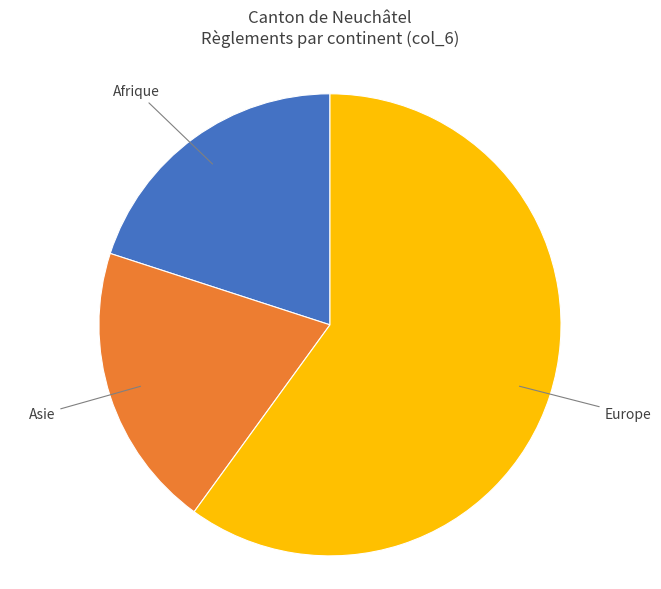

Does any single category account for the majority?

Yes